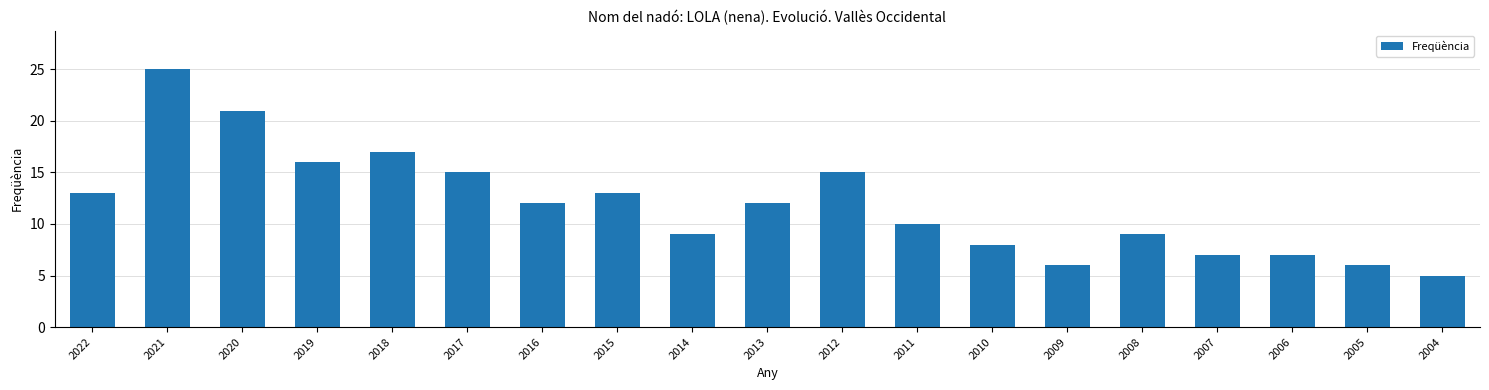

What is the change in value from 2021 to 2008?

-16